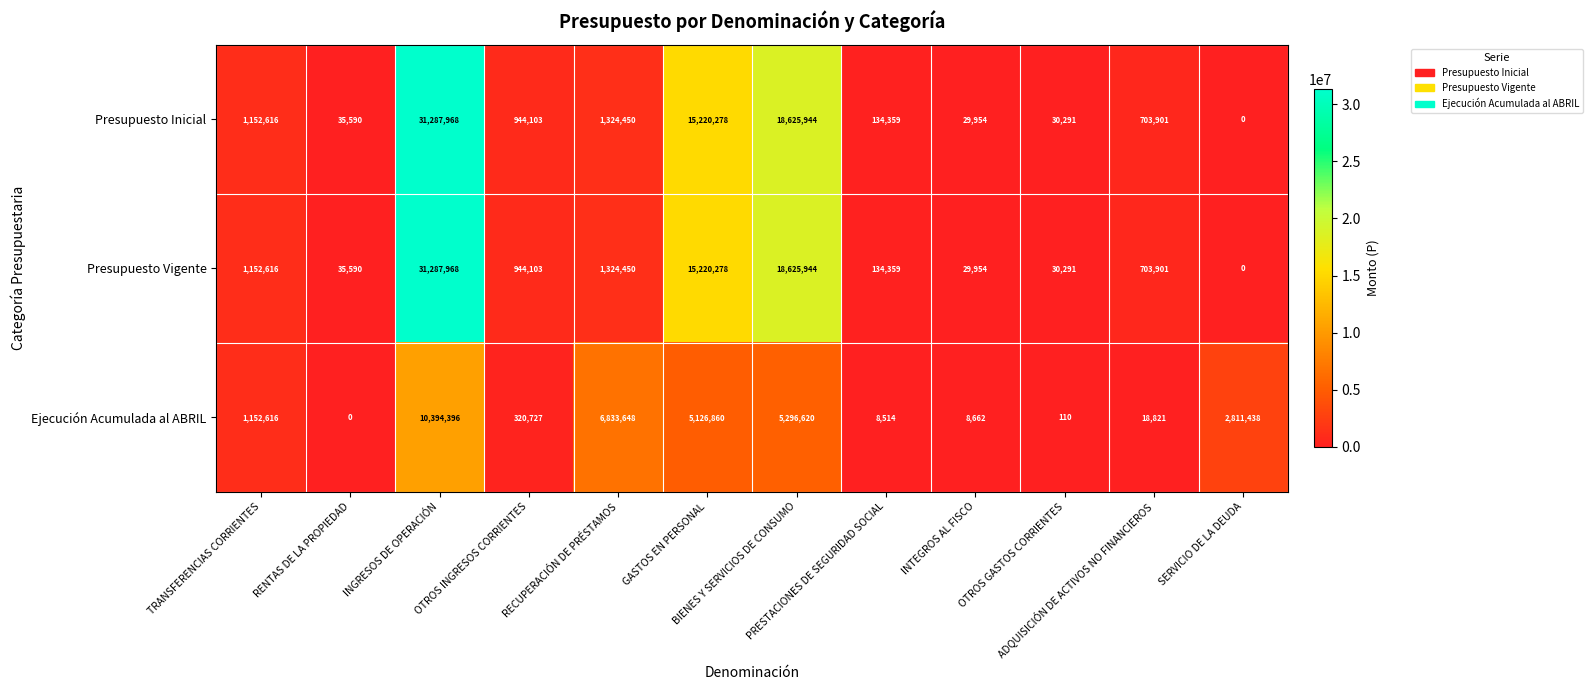

What is the greatest value displayed?

31287968